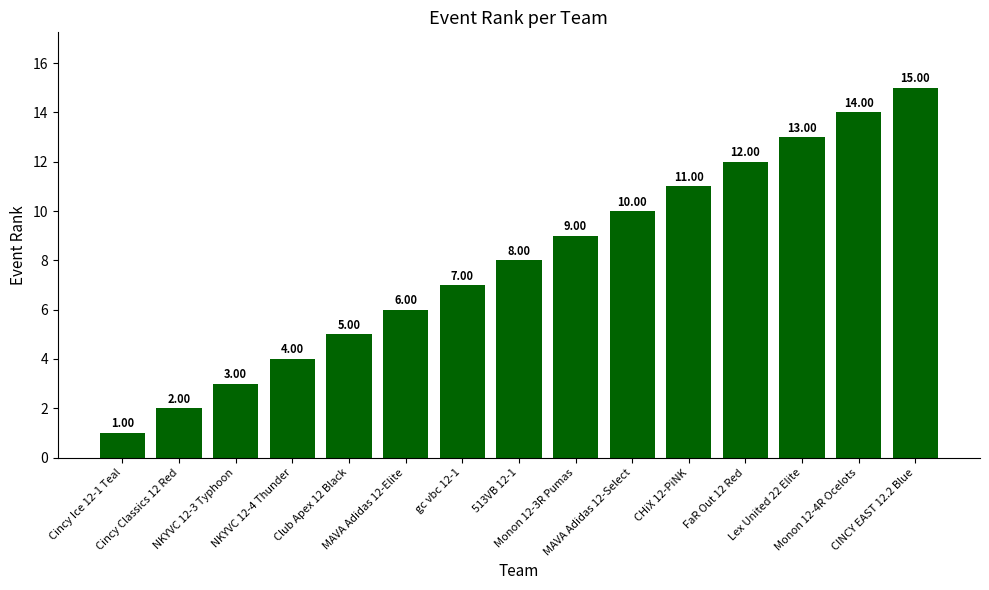

What is the difference between the second highest and minimum values?

13